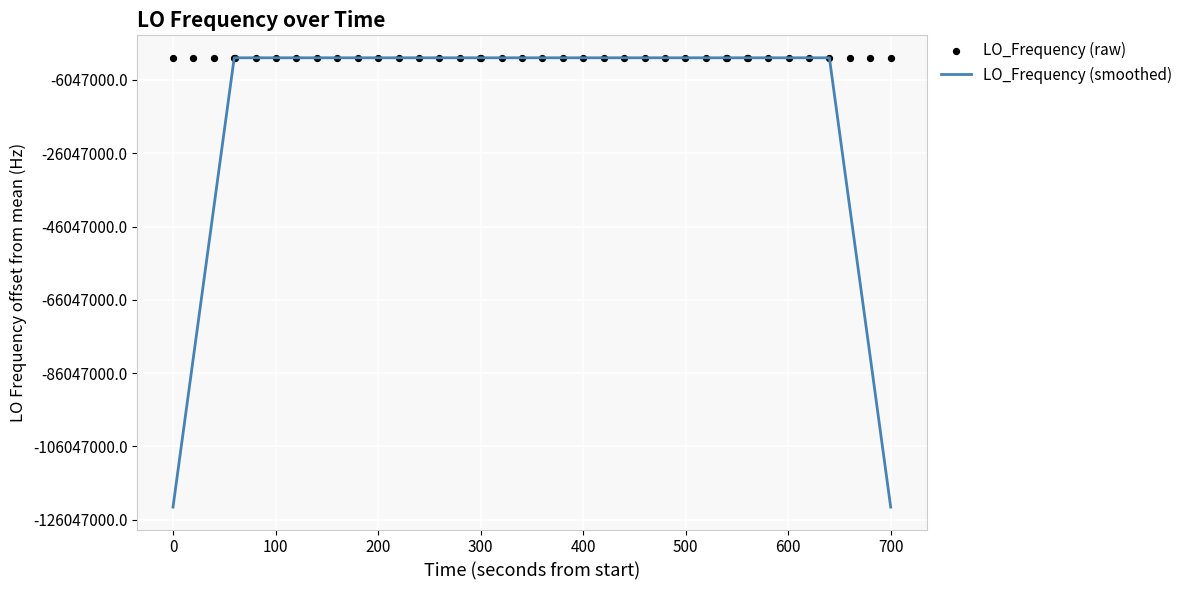

Is the value of LO_Frequency (raw) at 32 greater than the value of LO_Frequency (smoothed) at 22?

No